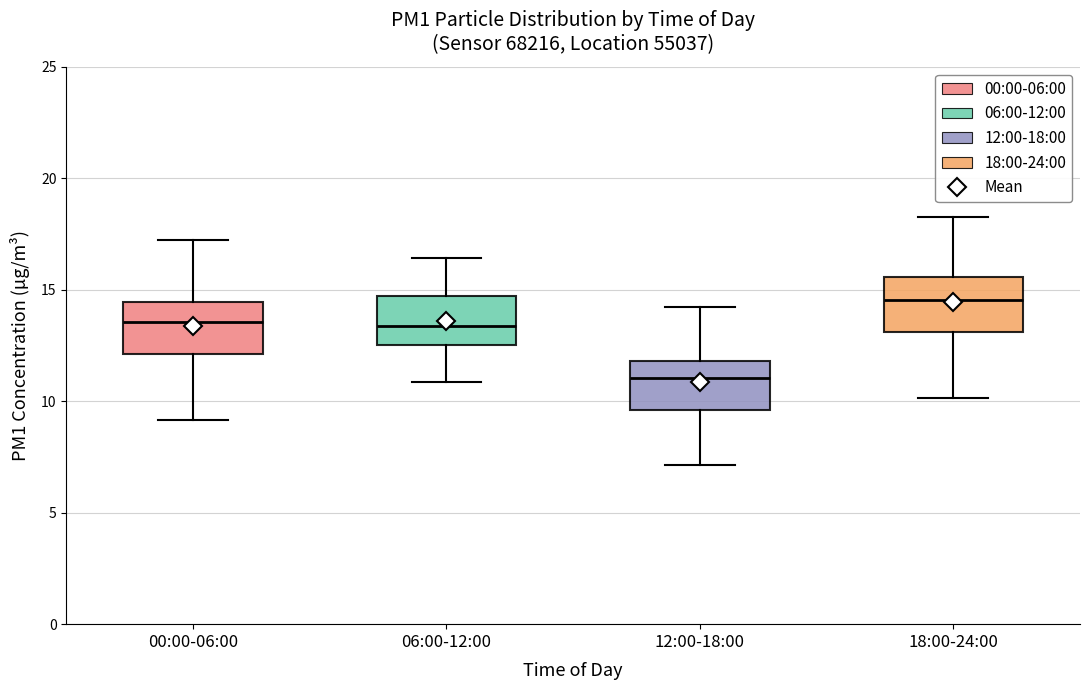

Where does the median line of the box for 12:00-18:00 sit on the y-axis? The values are not printed on the chart, so give them approximately, as read against the axis.

11.0